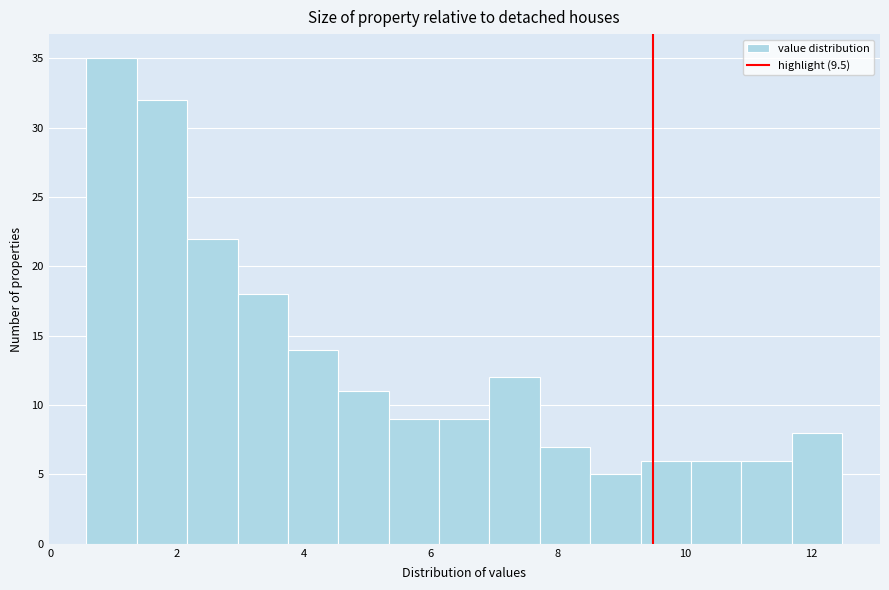

Around what value on the x-axis is the tallest bar? Give the approximate position of its centre, as read against the axis.

1.0